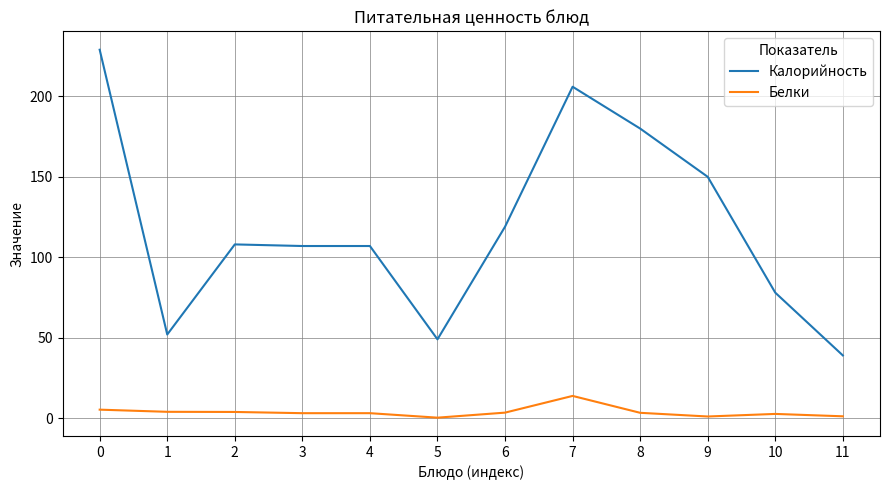

How many lines are shown in the chart?

2